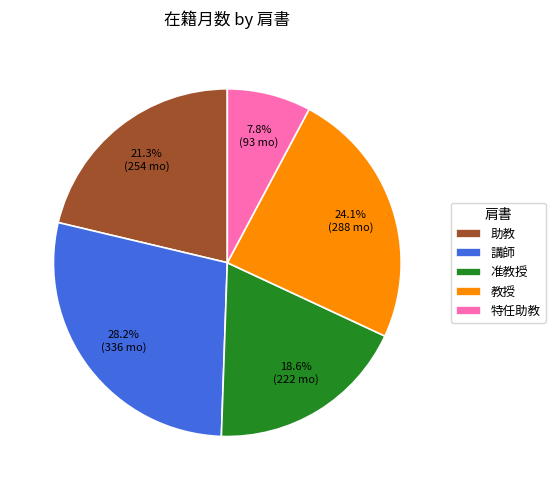

How much of the chart is everything except 講師?

71.8%